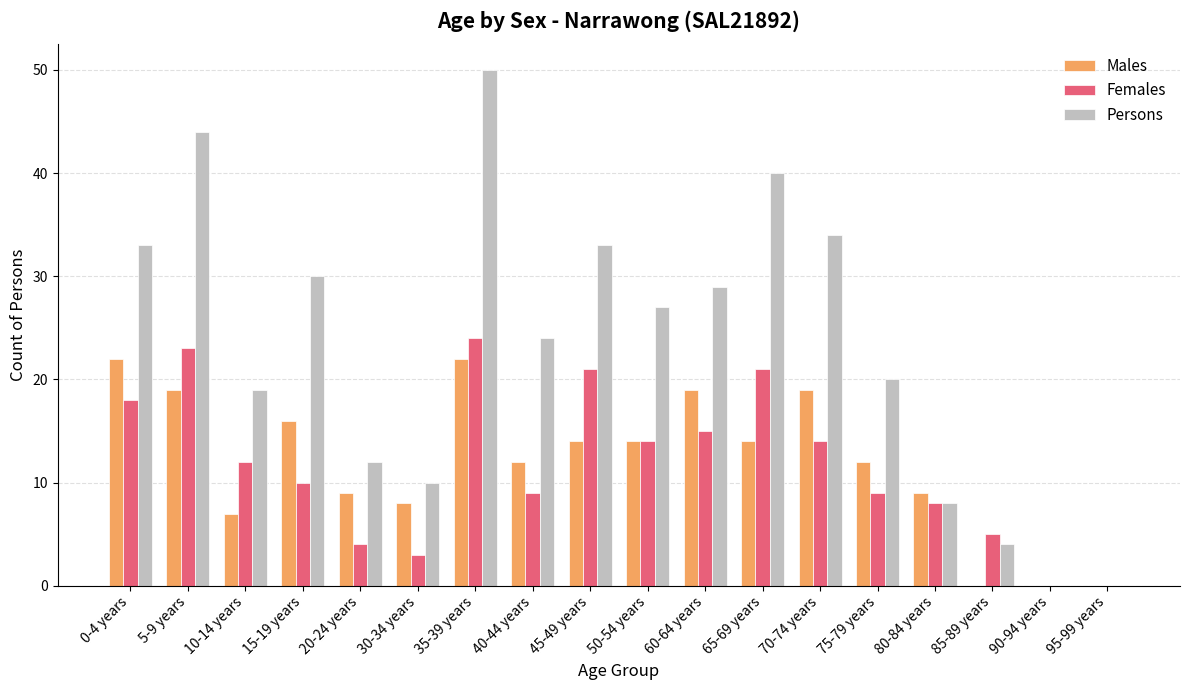

Which series changed the most between 70-74 years and 85-89 years?

Persons